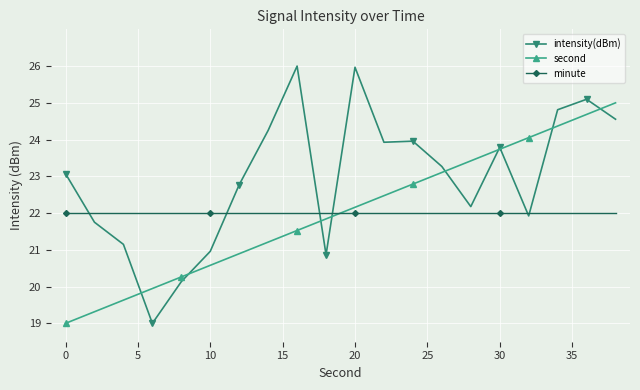

True or false: second has more than 0 points higher than both neighbors.

False